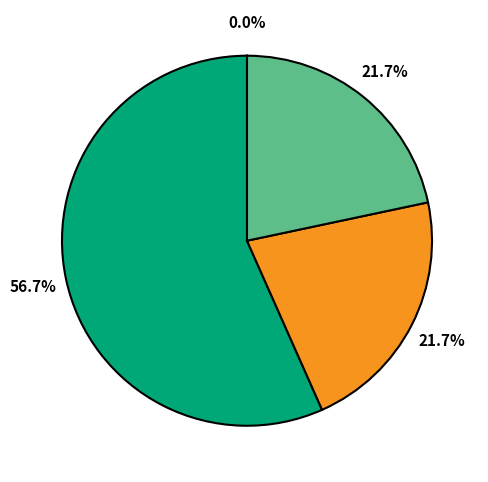

Is there a majority slice in this chart?

Yes